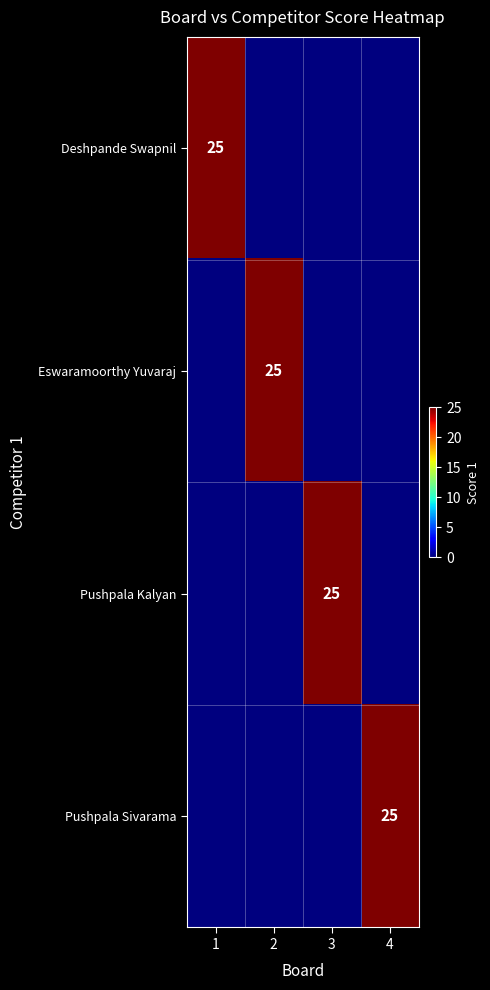

Is it true that Deshpande Swapnil equals 40 at 1?

False